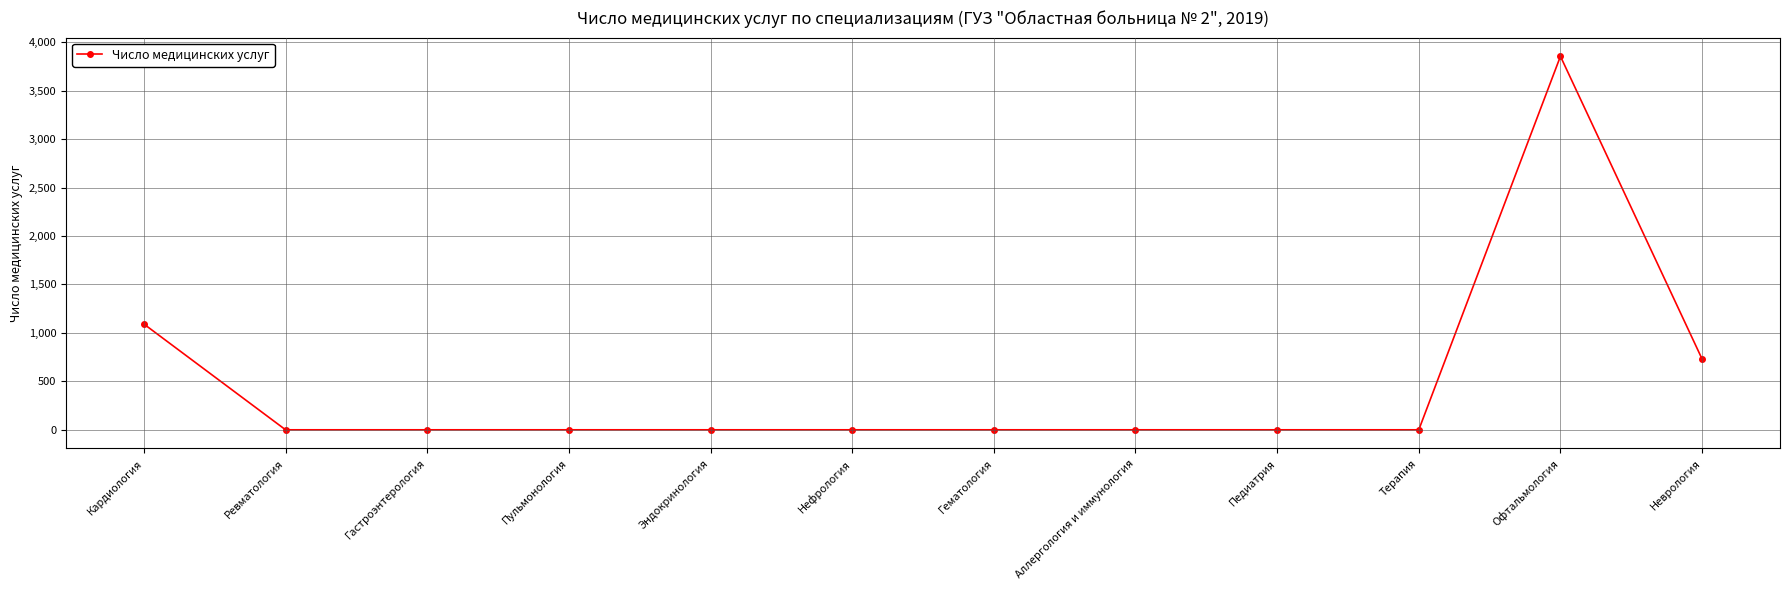

At which category does the chart reach its peak across all series?

Офтальмология